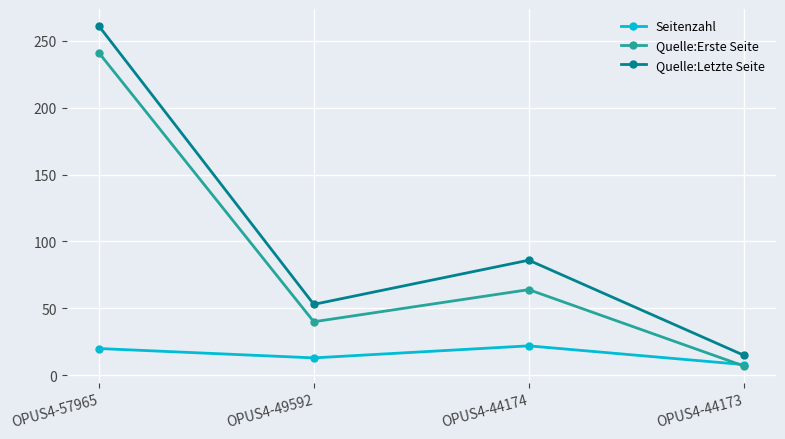

Is this an area chart (filled region under the line)?

No